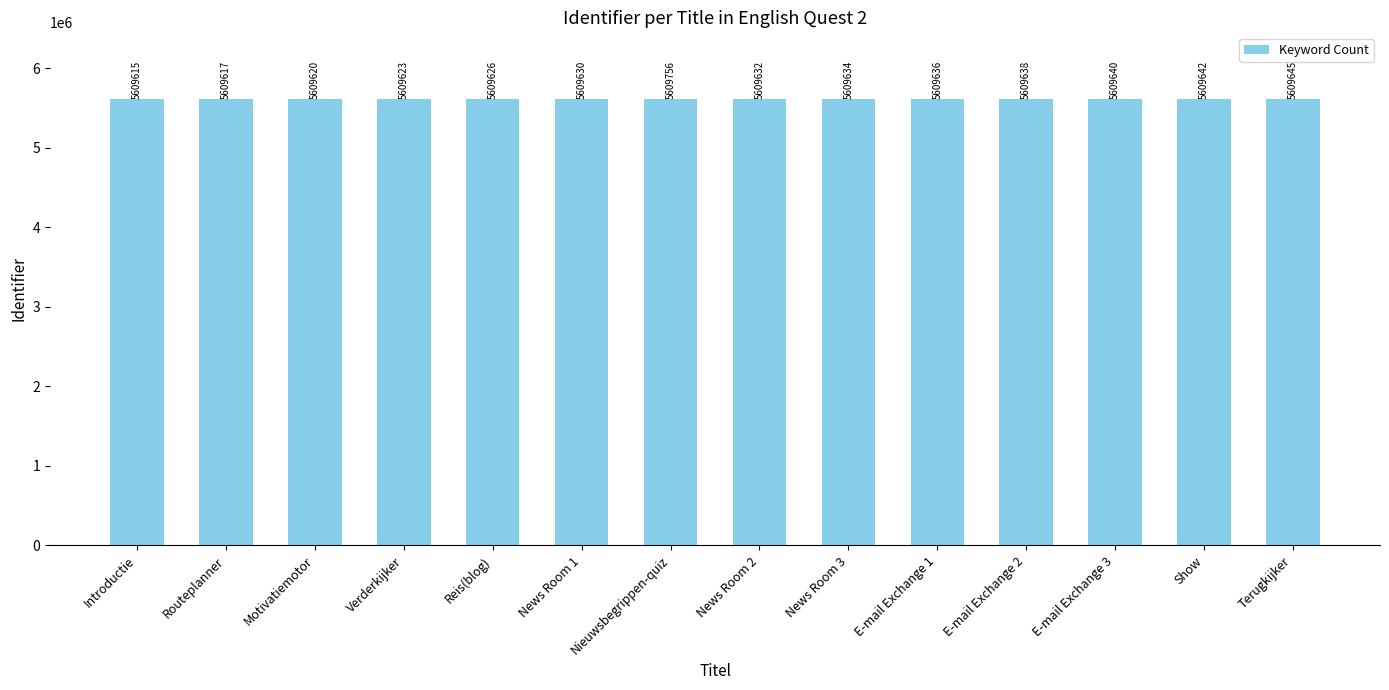

What is the greatest value displayed?

5609756